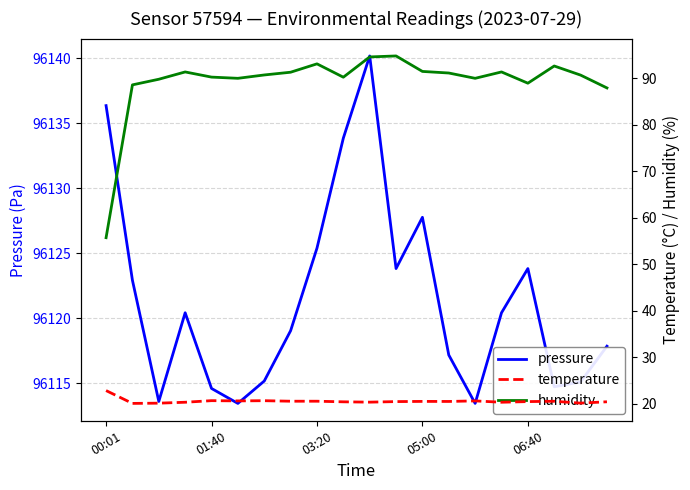

Is it true that pressure equals 96115.1 at 18?

True